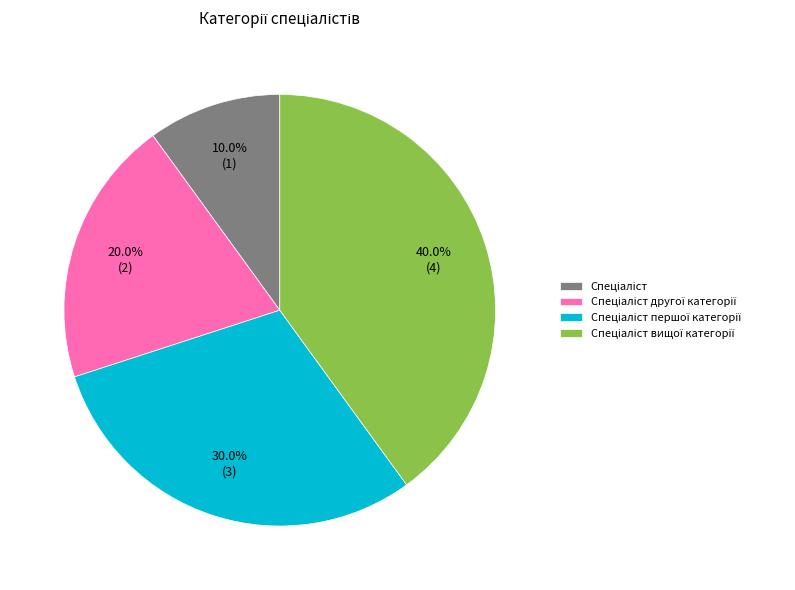

To the nearest percent, what is the average slice percentage?

25%